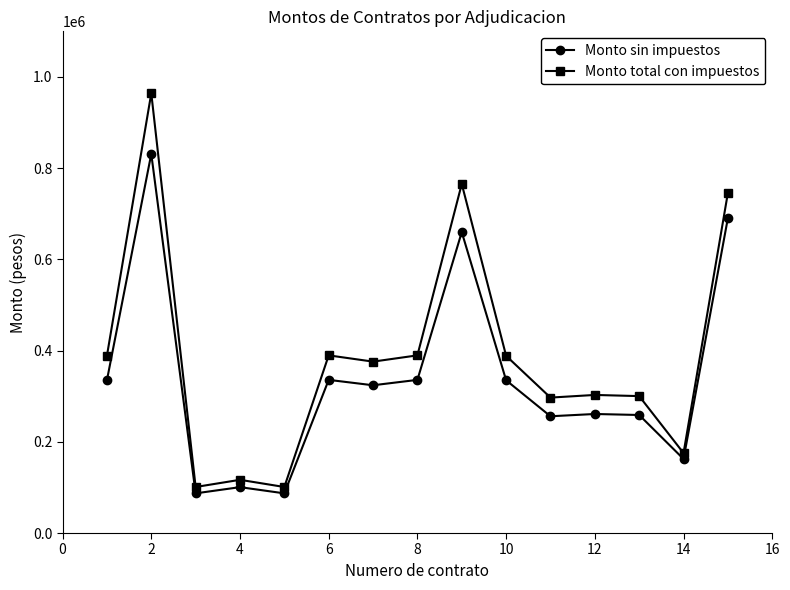

Which series has the largest total across all categories?

Monto total con impuestos